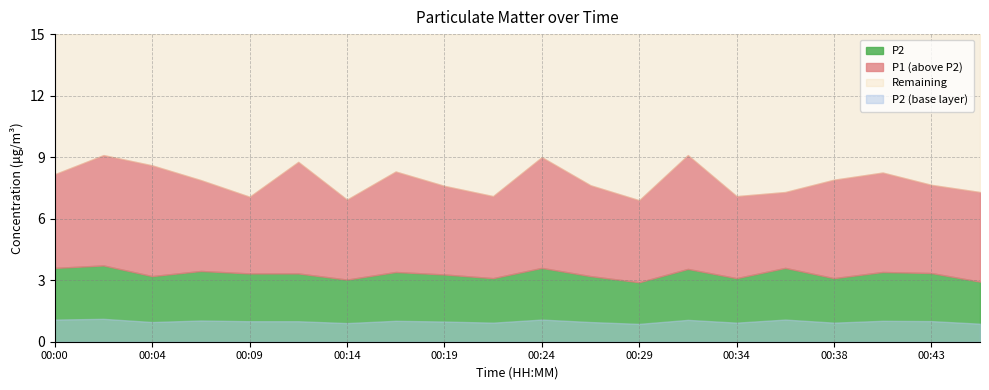

True or false: P1 and P2 cross at least once.

False